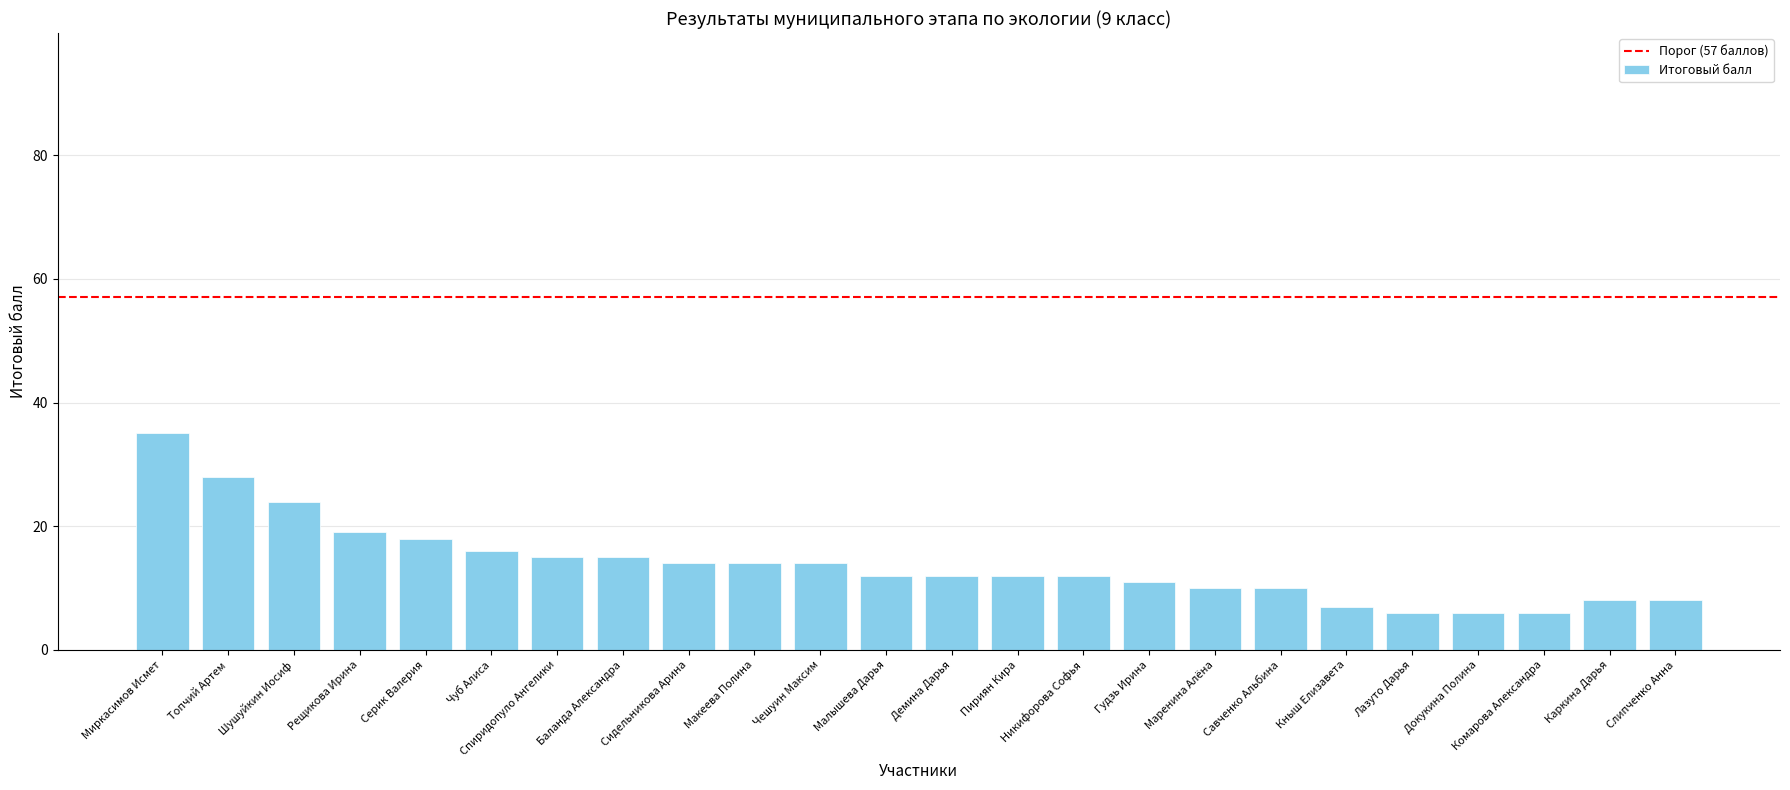

How many distinct data groups are displayed?

1